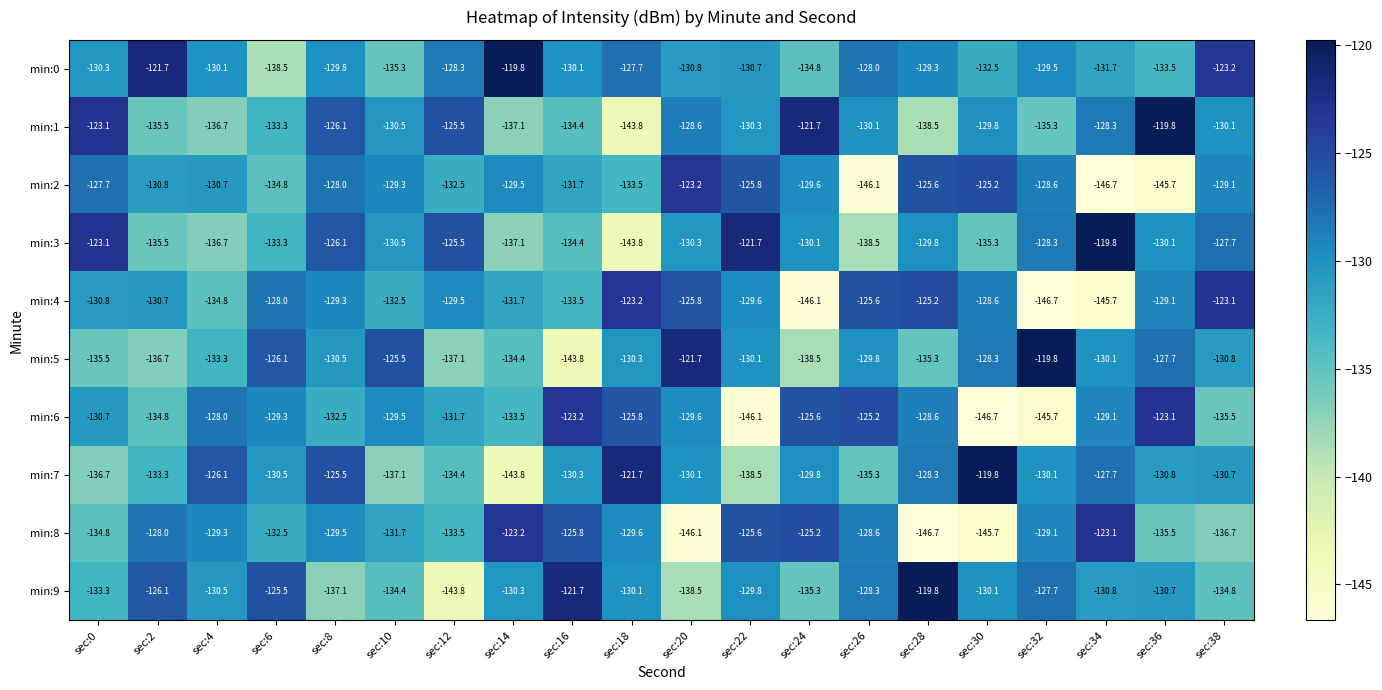

True or false: min:9 has a value of -84.7 at sec:4.

False